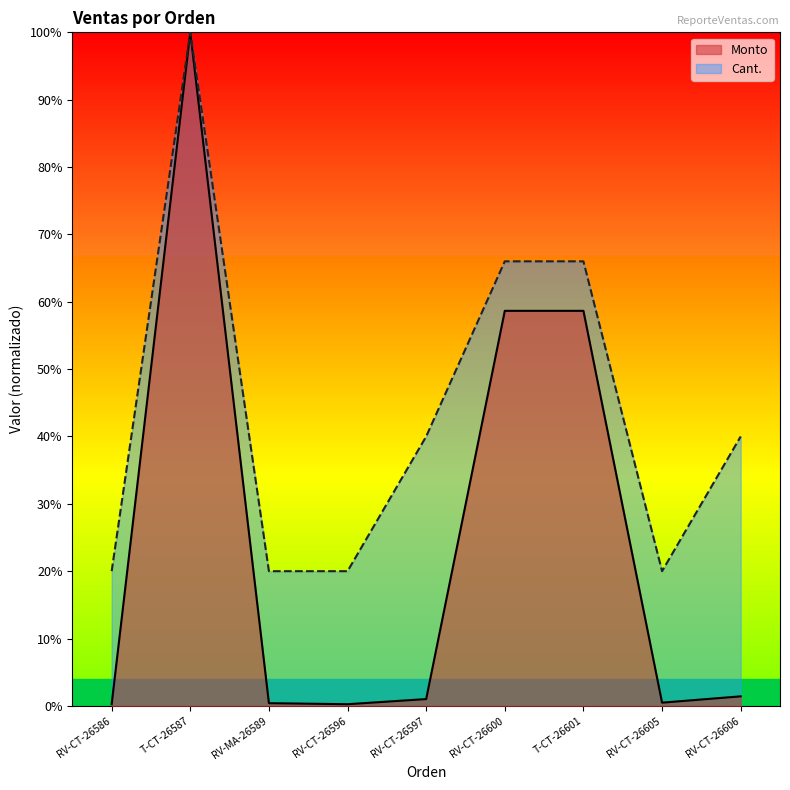

True or false: Cant. and Monto cross at least once.

False